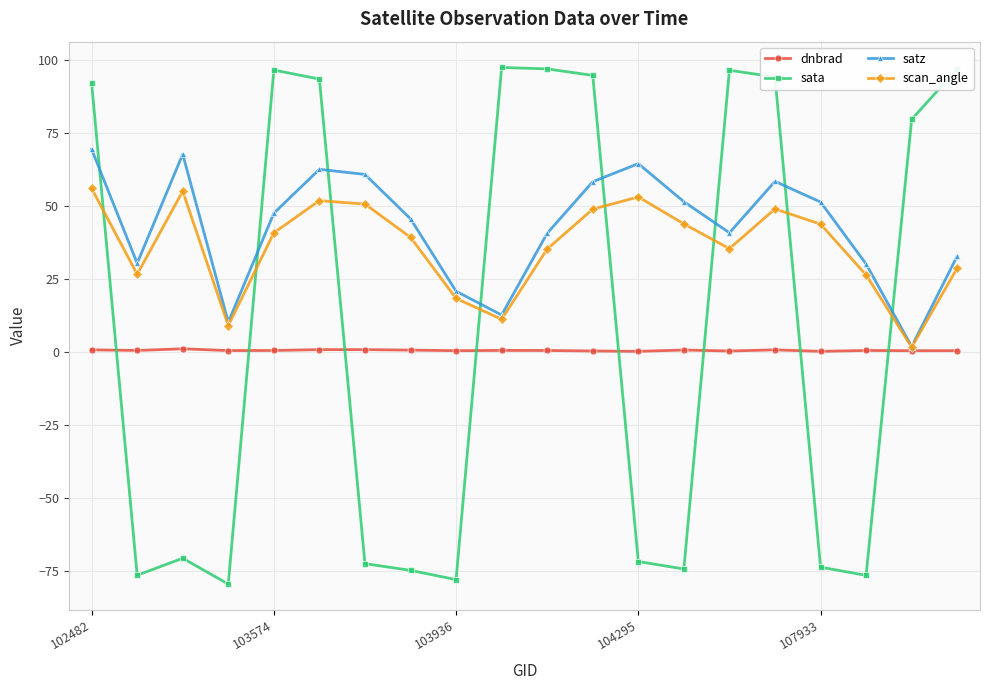

In satz, how many points are lower than both neighbors (excluding endpoints)?

5